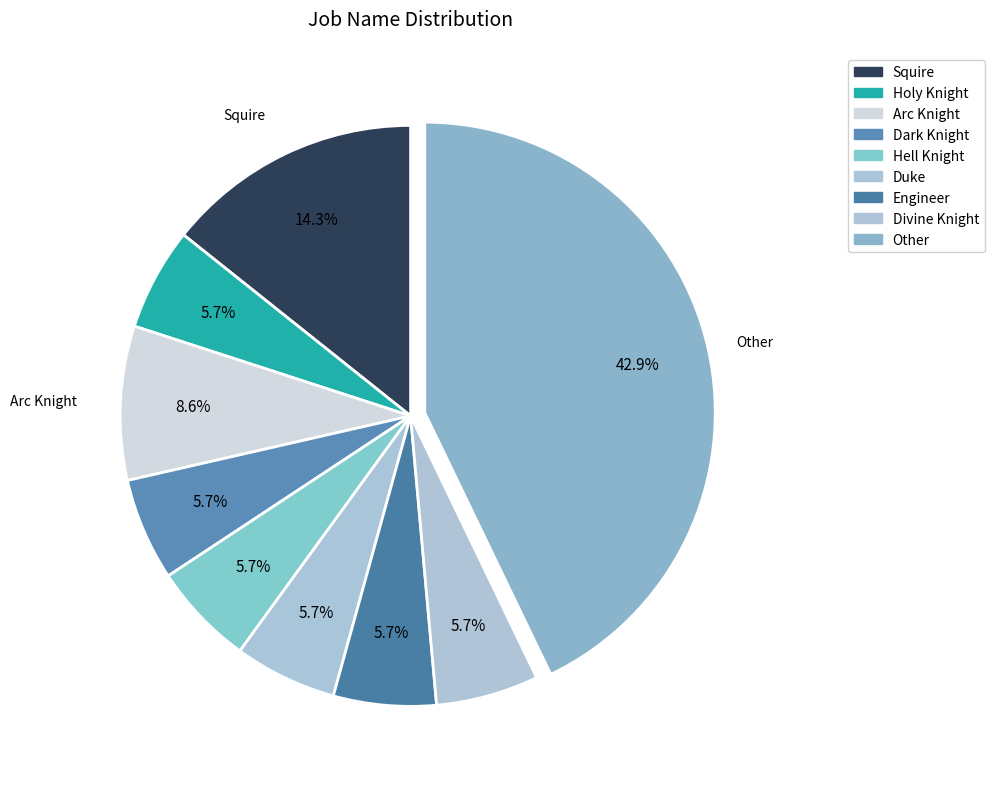

To the nearest percent, what is the difference between the largest and smallest slice percentages?

37%